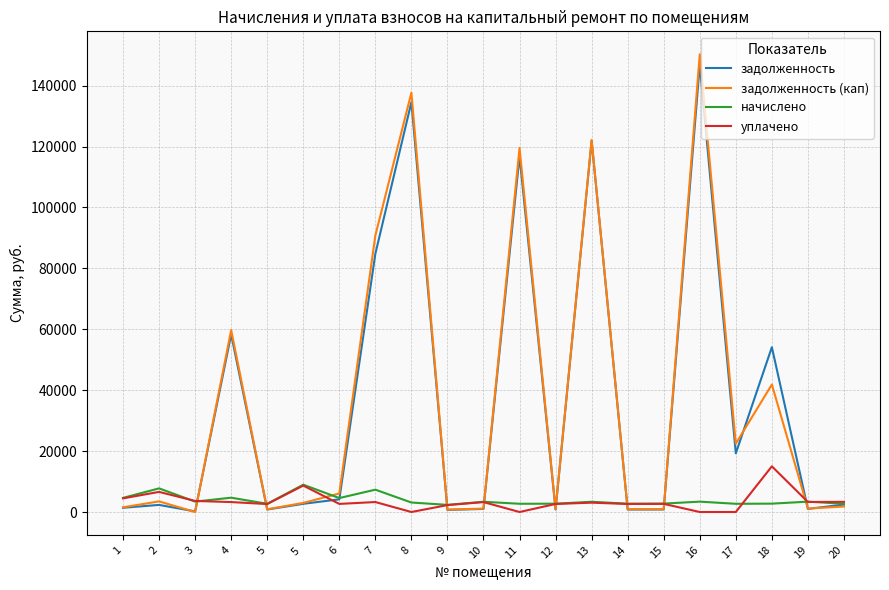

Read the начислено value at 6.

4581.2